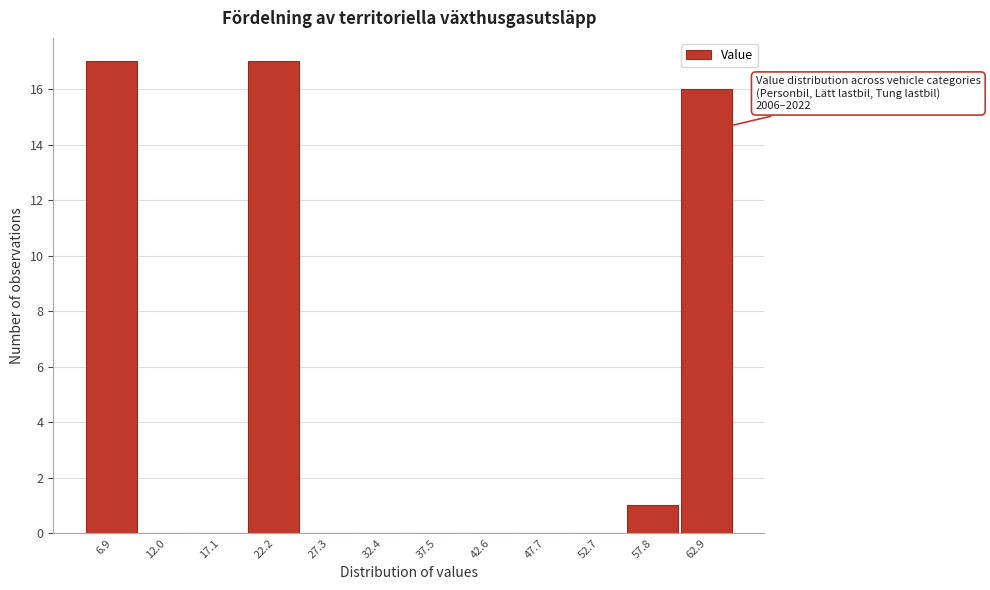

Reading left to right, what are all the values shown in this chart?

6.9=17	12.0=0	17.1=0	22.2=17	27.3=0	32.4=0	37.5=0	42.6=0	47.7=0	52.7=0	57.8=1	62.9=16